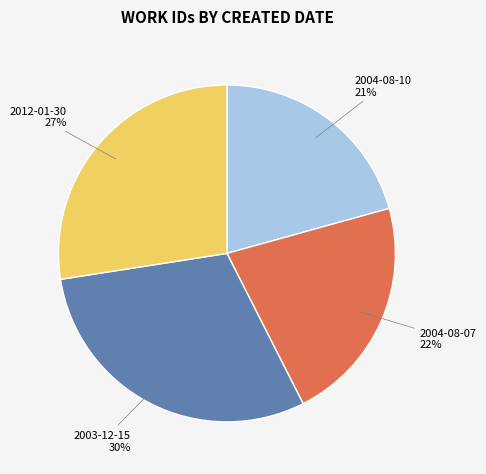

To the nearest percent, what is the difference between the largest and smallest slice percentages?

9%